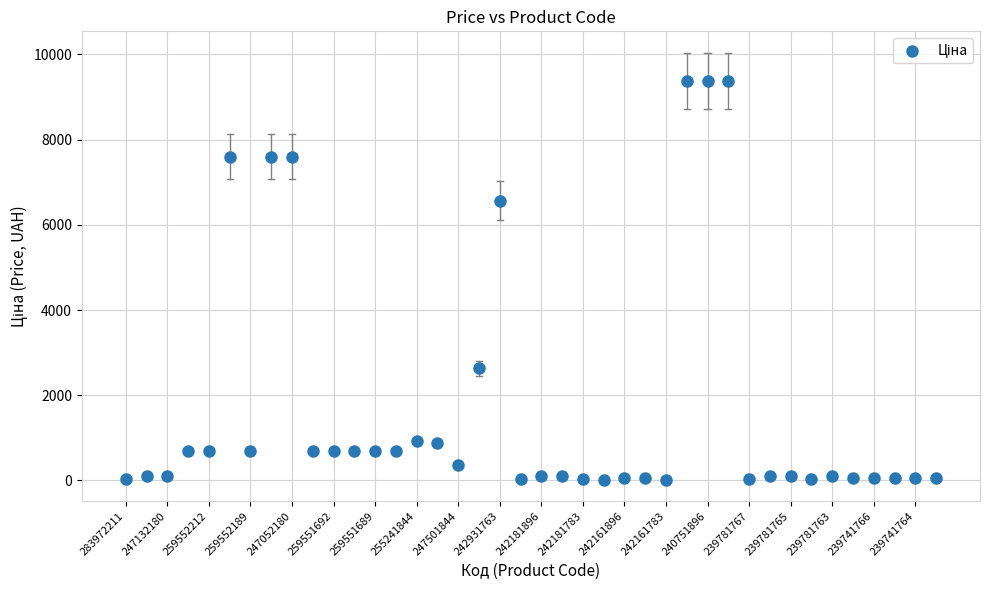

What is the range of Y values (max minus min)?

9368.0